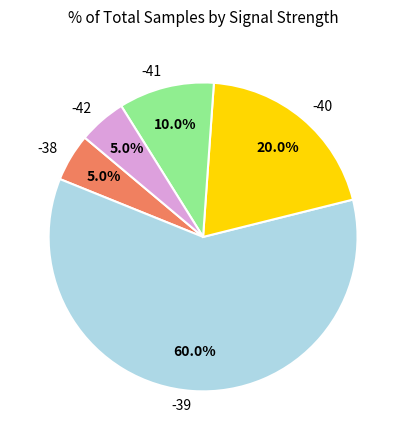

To the nearest percent, what is the average slice percentage?

20%